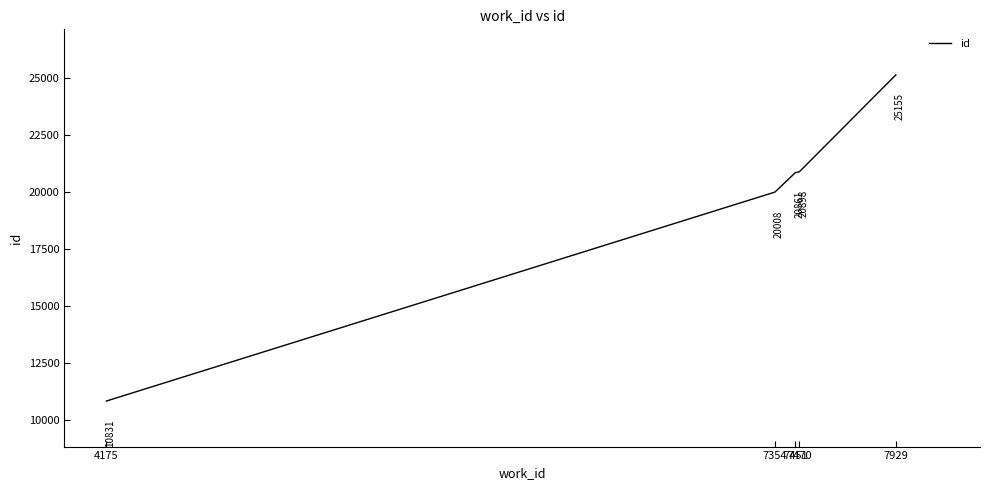

Which has a higher value, 7929 or 7354?

7929